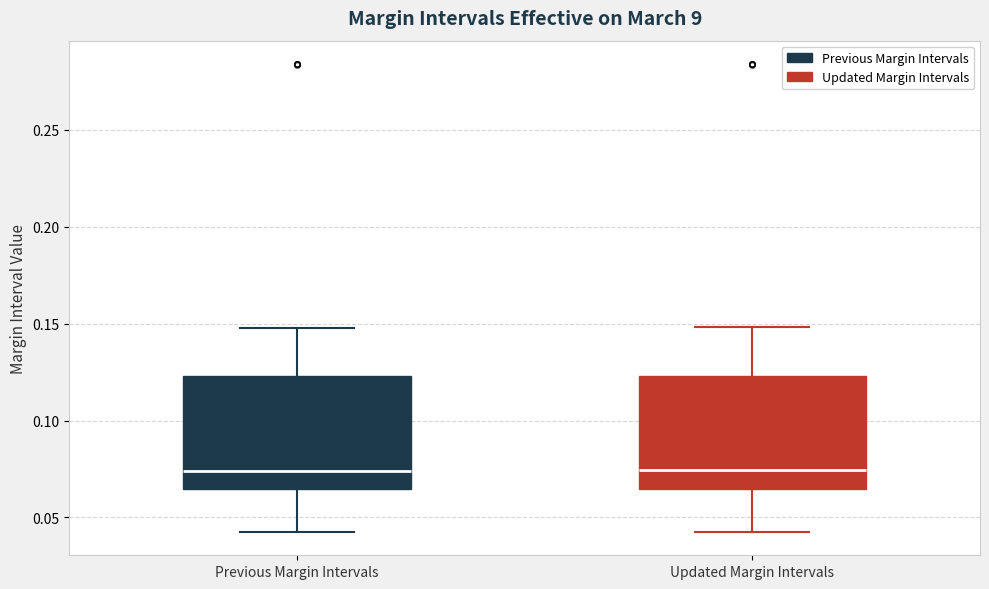

Reading left to right, read every box against the y-axis: the position of its median line, the range the box covers, and the ends of its whiskers. The values are not printed on the chart, so give them approximately, as read against the axis.

Previous Margin Intervals: median 0.075, box 0.065 to 0.125, whiskers 0.045 to 0.150
Updated Margin Intervals: median 0.075, box 0.065 to 0.125, whiskers 0.045 to 0.150